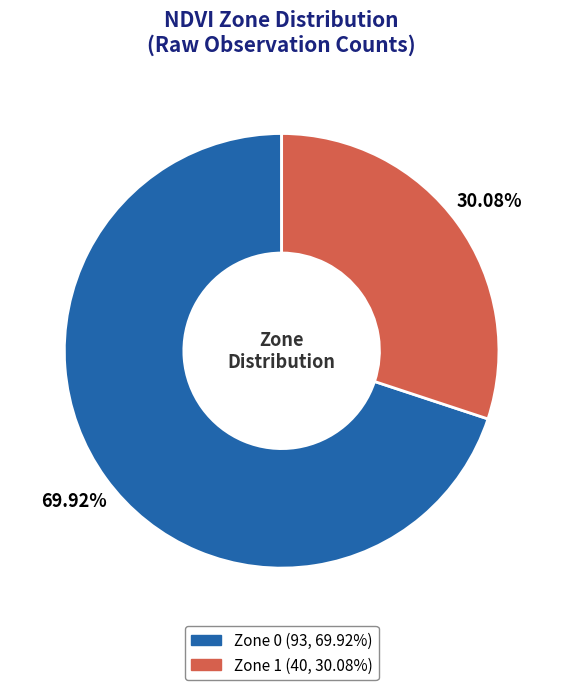

What percentage is the Zone 0 slice, to the nearest percent?

70%